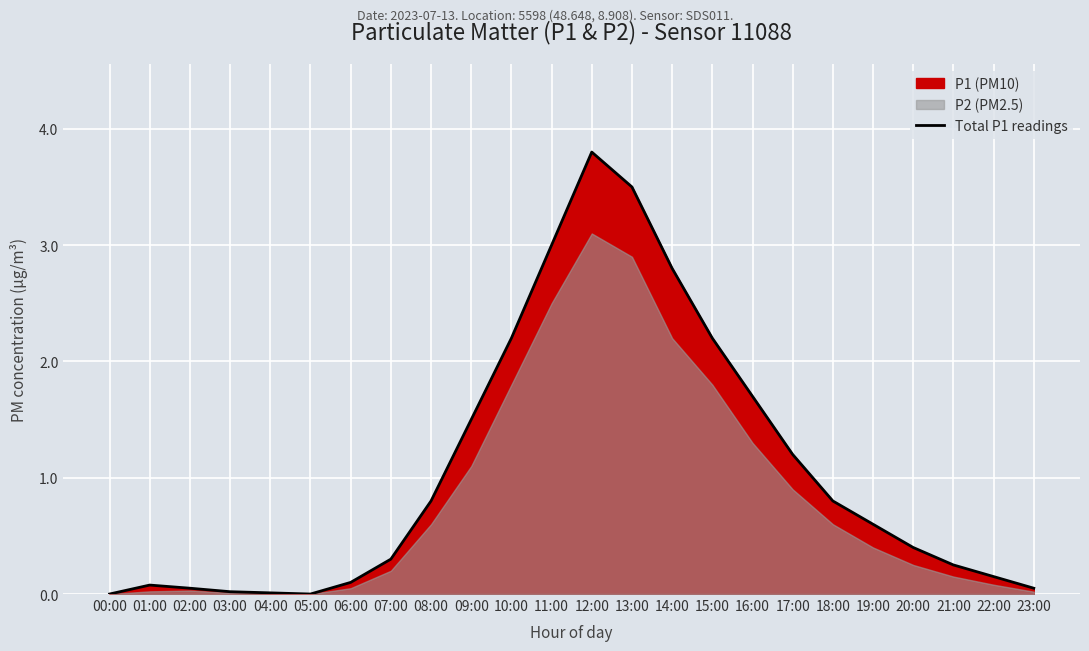

List the labels in order of value, smallest first.

00:00, 05:00, 04:00, 03:00, 02:00, 23:00, 01:00, 06:00, 22:00, 21:00, 07:00, 20:00, 19:00, 08:00, 18:00, 17:00, 09:00, 16:00, 10:00, 15:00, 14:00, 11:00, 13:00, 12:00